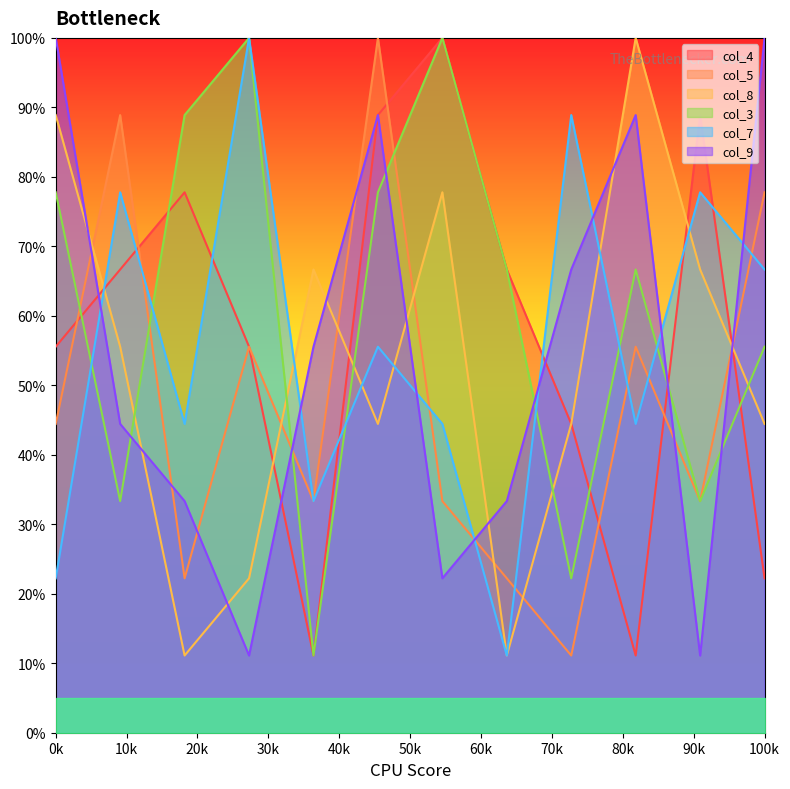

What is the difference between the maximum and second lowest values in the col_8 series?

88.9